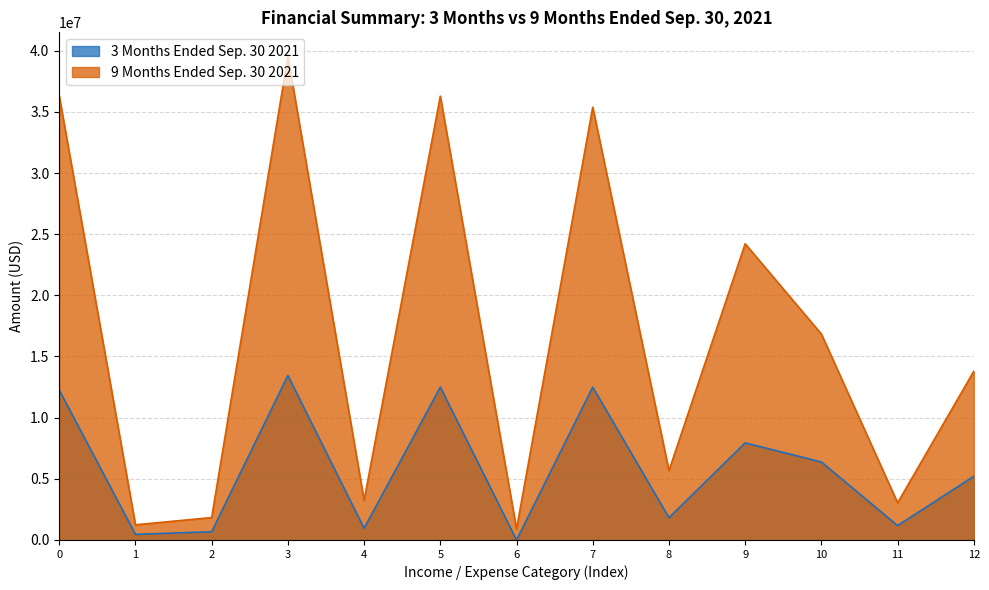

Reading left to right, extract all data points from this chart.

3 Months Ended Sep. 30 2021: 12258000	461000	673000	13447000	952000	12495000	0	12495000	1821000	7938000	6378000	1174000	5204000
9 Months Ended Sep. 30 2021: 36310000	1241000	1833000	39525000	3245000	36280000	900000	35380000	5671000	24217000	16834000	3038000	13796000